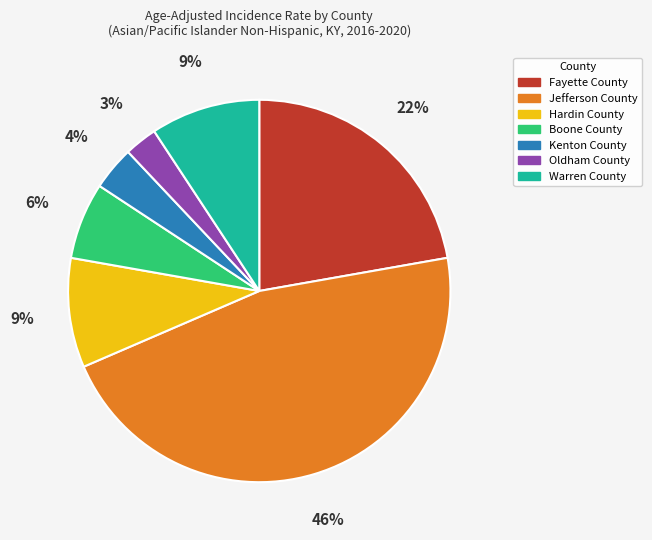

Is there a majority slice in this chart?

No